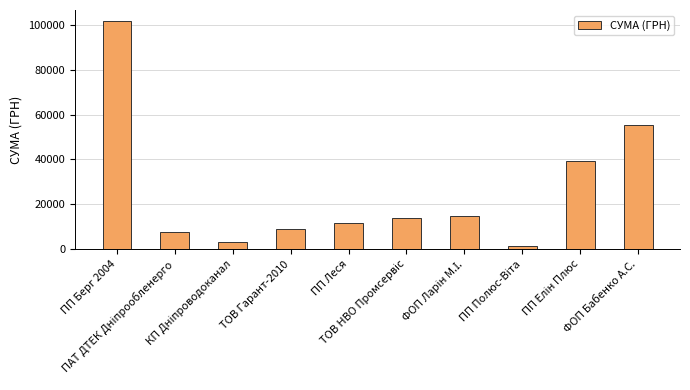

What is the difference between the maximum and minimum values?

100058.0